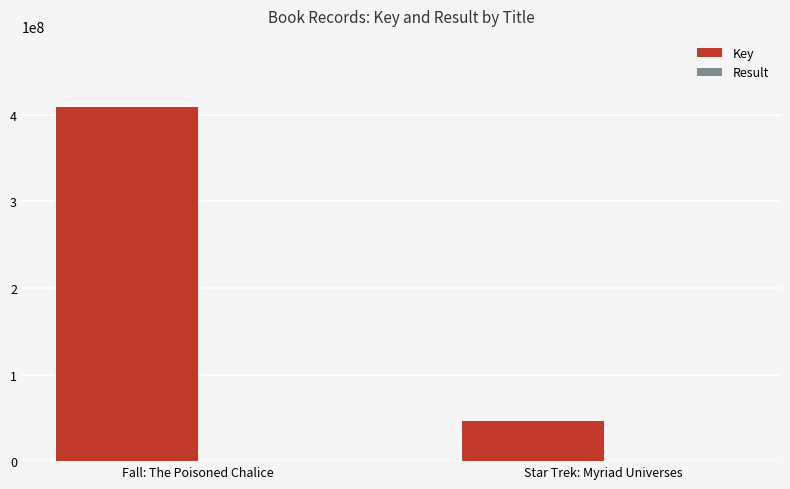

Which series has the widest spread of values?

Key